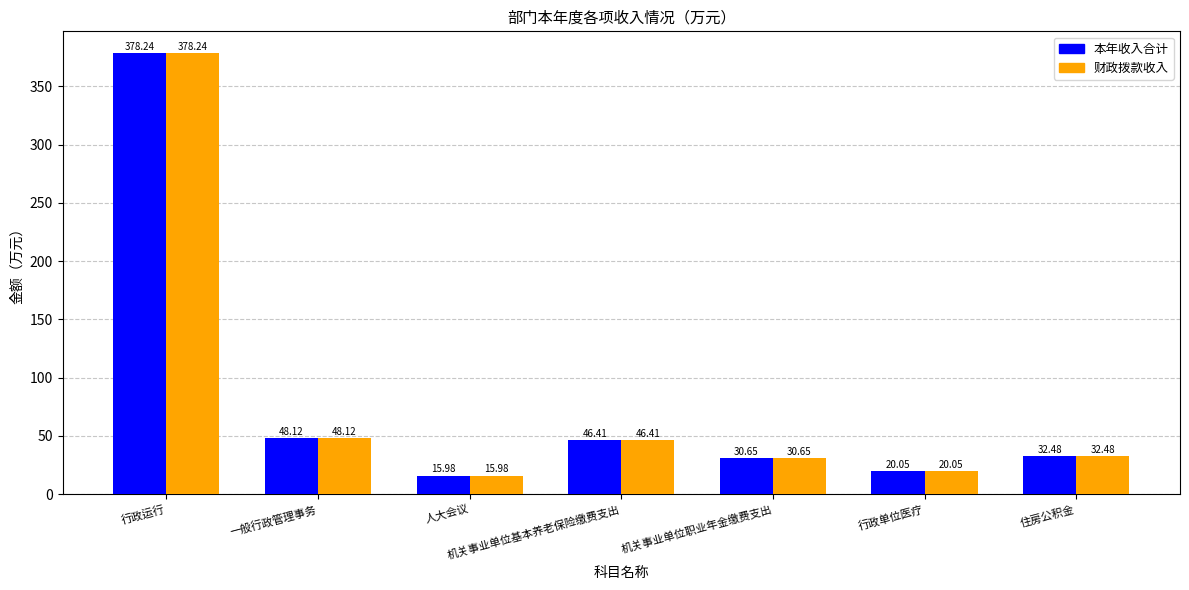

What is the sum of all 财政拨款收入 values?

571.9